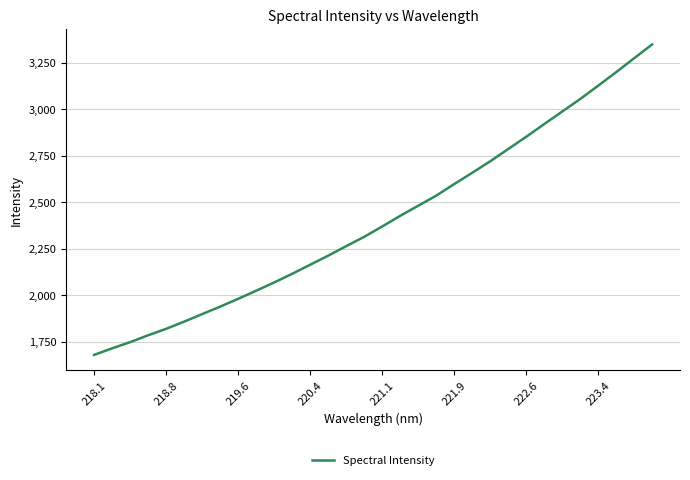

Reading left to right, extract all data points from this chart.

1678.6	1713.8	1747.1	1784.2	1818.9	1857.7	1898.4	1938.5	1980.5	2024.2	2068.6	2115.4	2164.2	2212.9	2264.2	2314.4	2370.1	2427.4	2481.8	2535.9	2598.4	2658.9	2721.0	2786.8	2852.8	2921.0	2988.7	3055.8	3127.7	3200.5	3275.4	3349.9